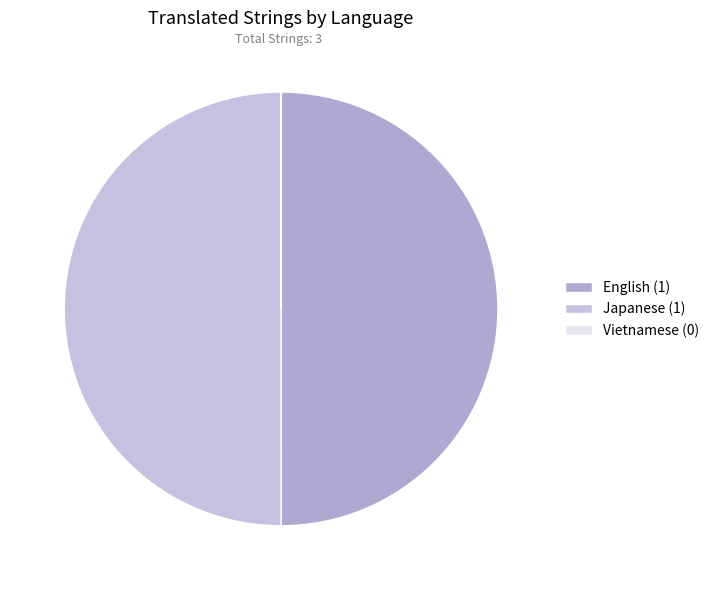

To the nearest percent, what percentage of the pie is Japanese?

50%